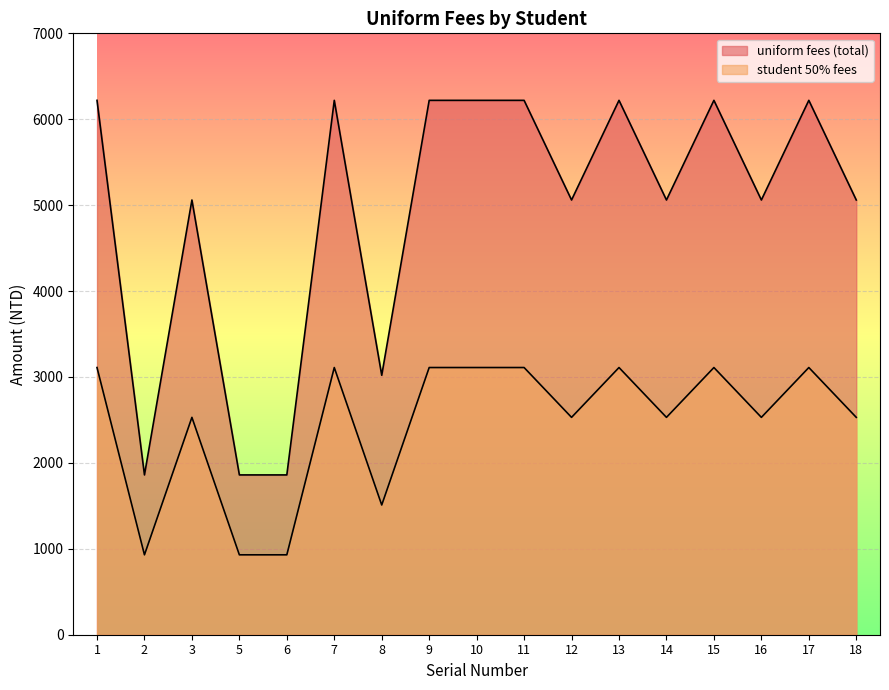

At which category is the sum across all series the highest?

1